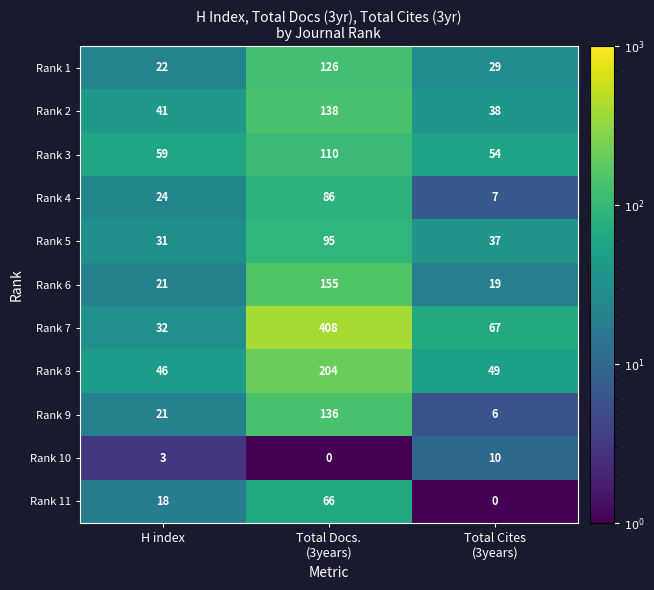

Which series has the largest range (max minus min)?

Rank 7